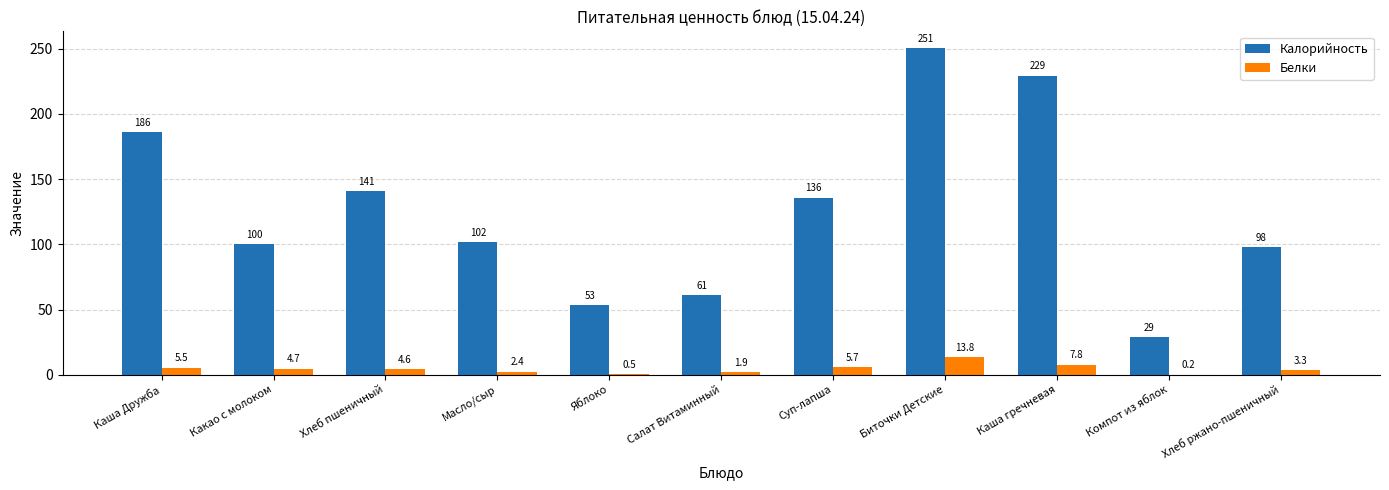

How many values in the Калорийность series exceed 101?

6